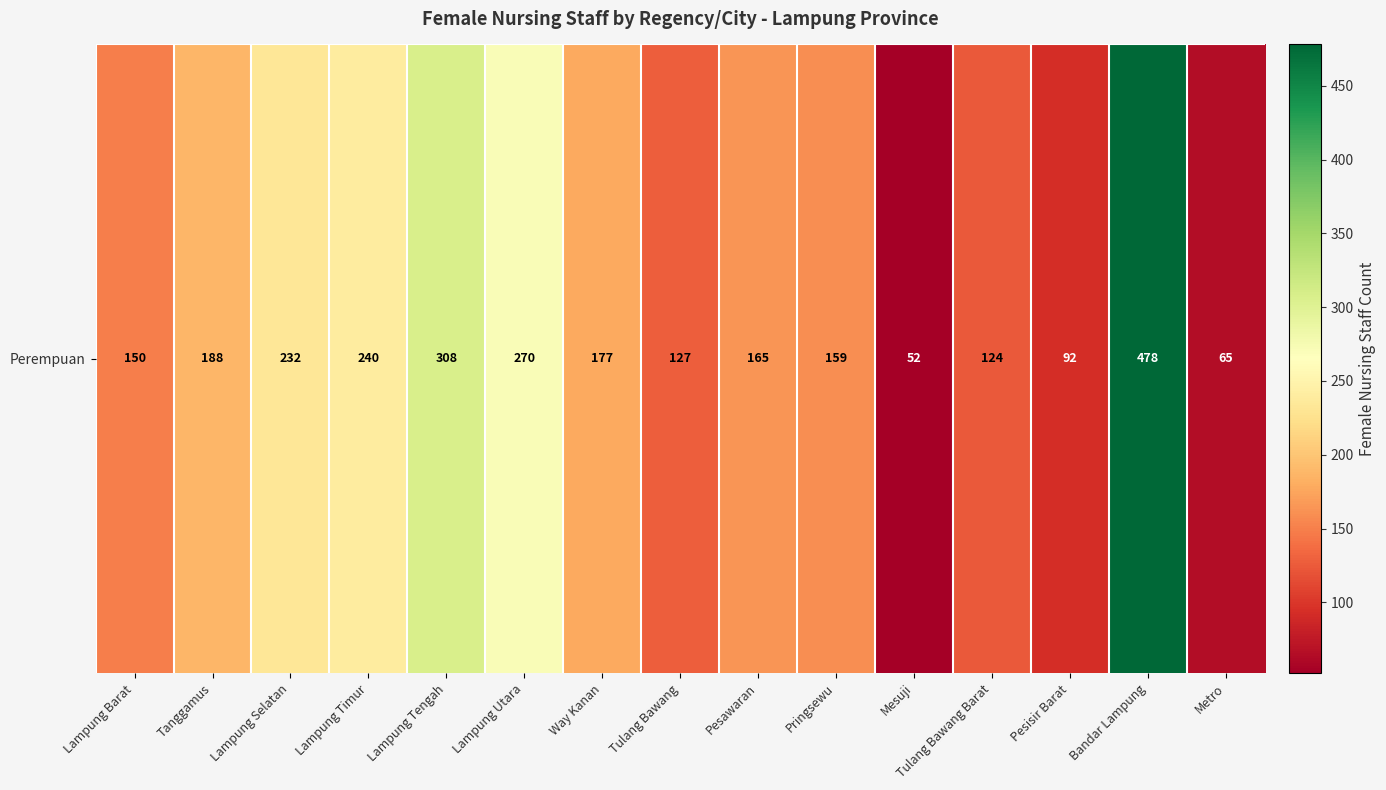

What is the difference between the maximum and minimum values?

426